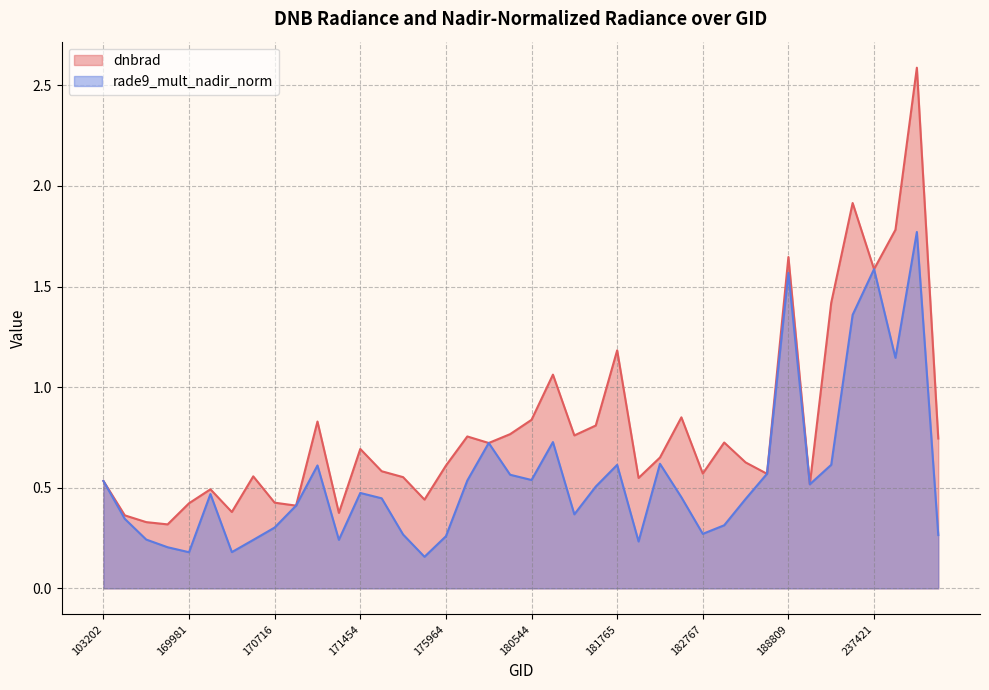

What is the difference between the second highest and minimum values in the dnbrad series?

1.6